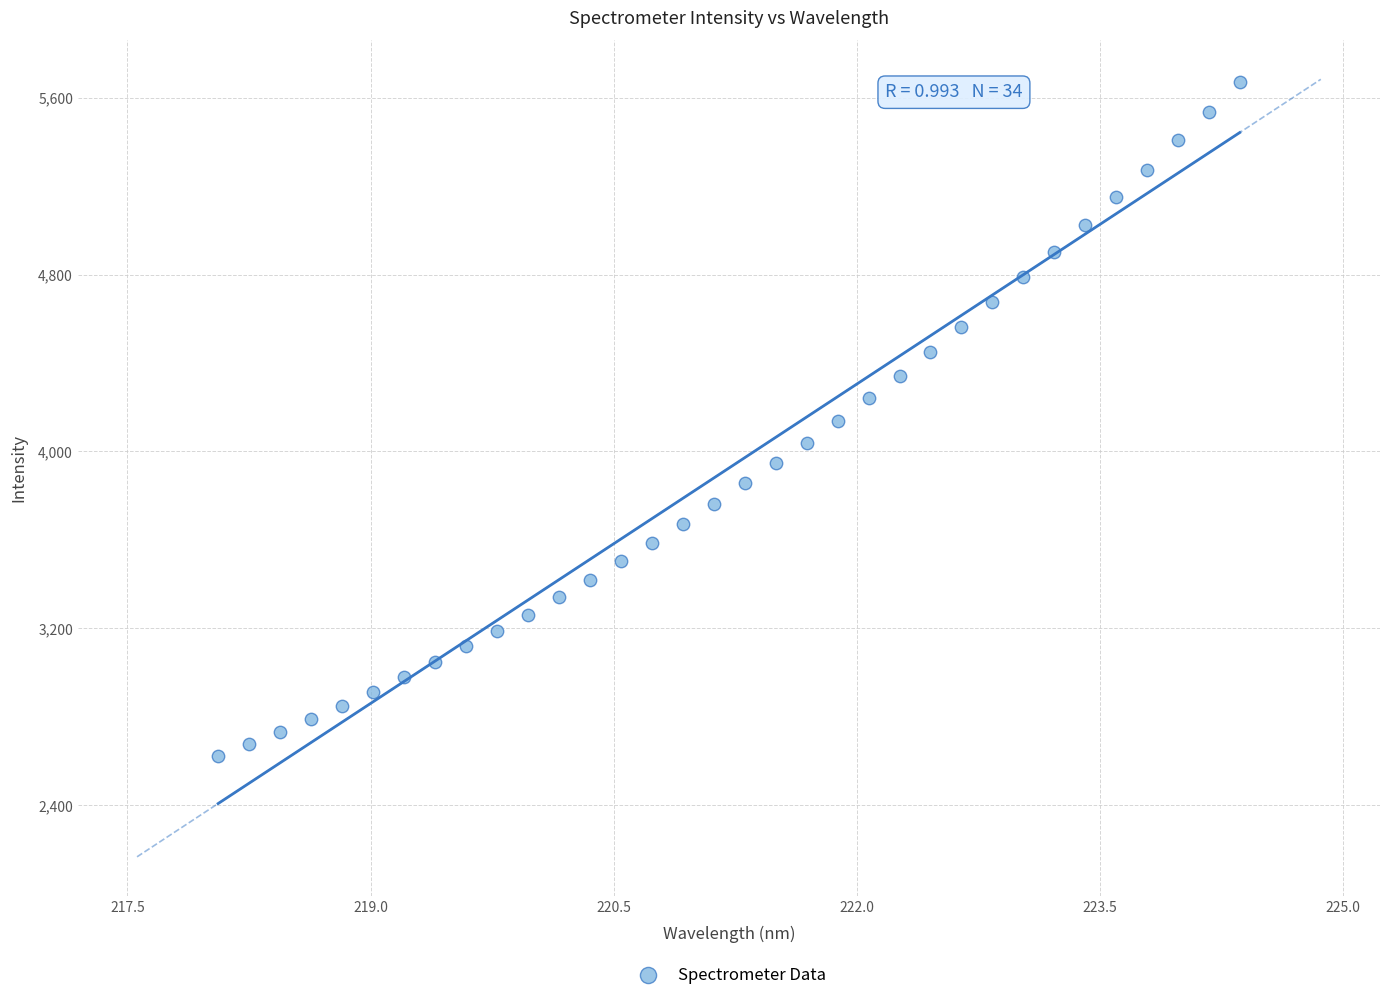

What is the range of X values (max minus min)?

6.3